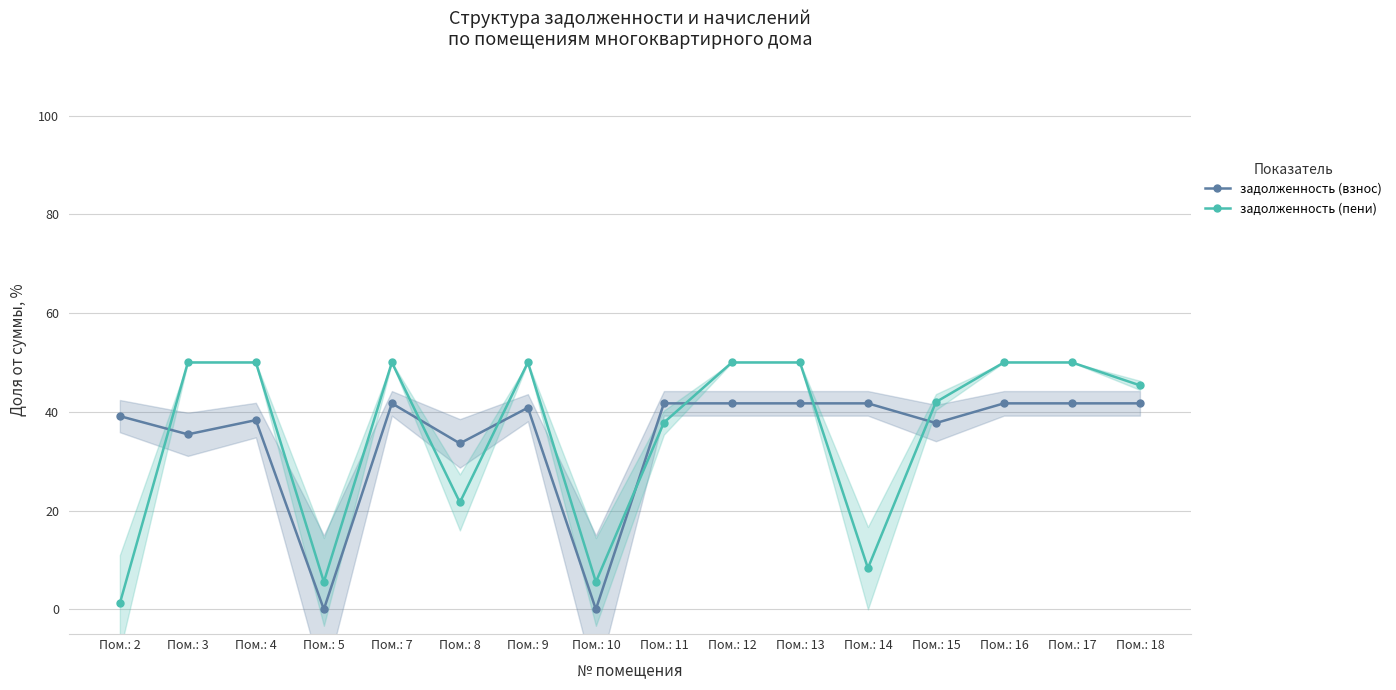

Rank the series by their maximum value, from highest to lowest.

задолженность (пени), задолженность (взнос)